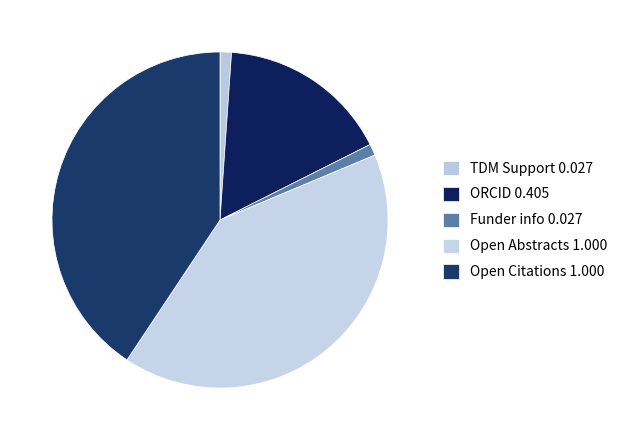

How many segments does this pie chart have?

5